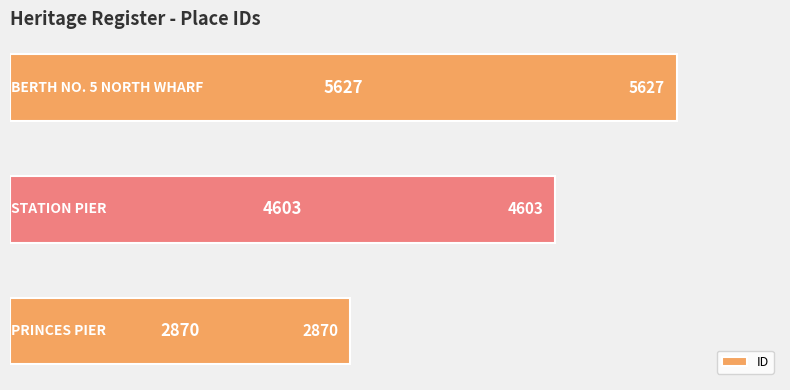

What is the difference between the maximum and minimum values?

2757